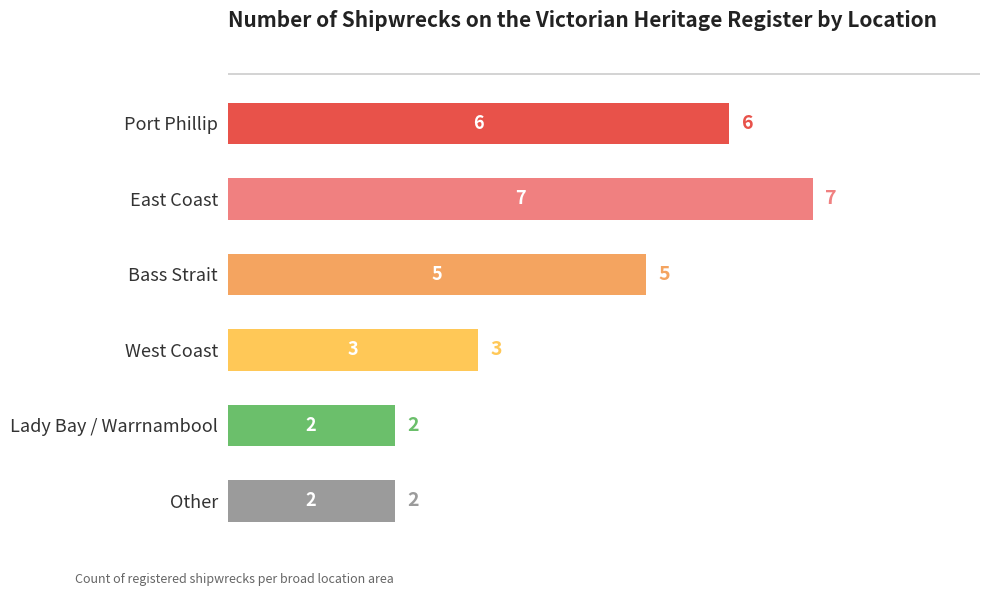

The value at East Coast is 7. True or false?

True